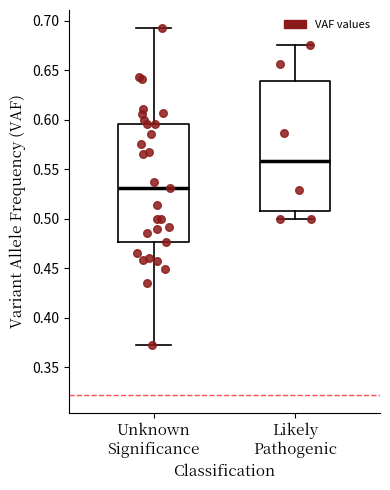

Which box has the lowest median line?

Unknown Significance